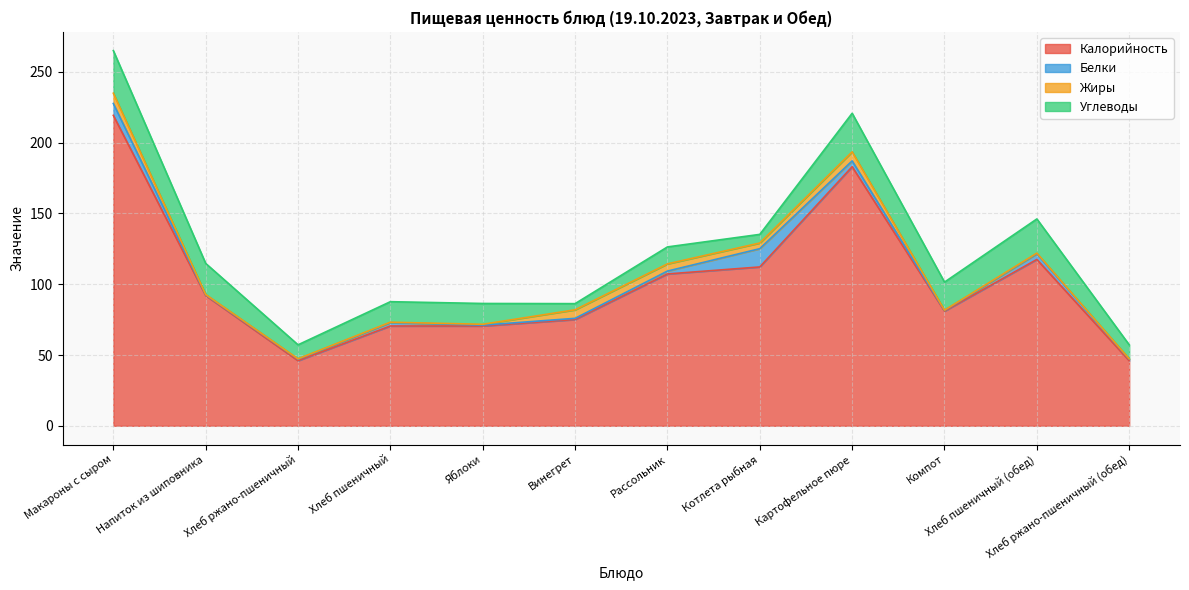

Where is the first local minimum for Калорийность?

Хлеб ржано-пшеничный